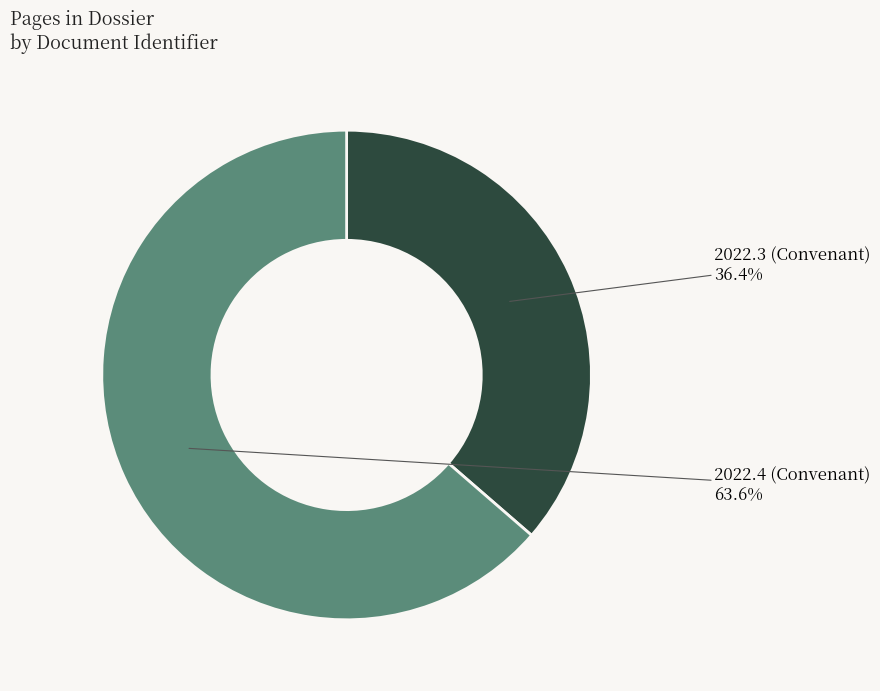

What is the smallest slice in the pie chart?

2022.3 (Convenant)